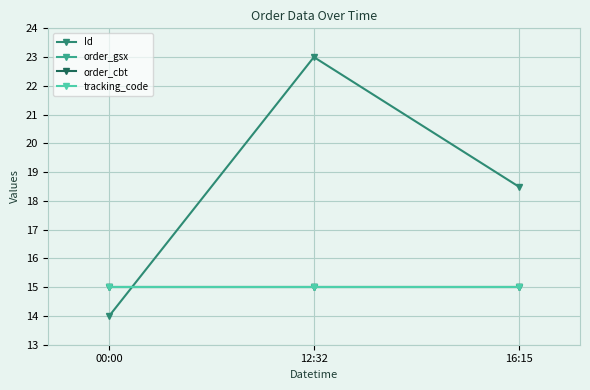

How many lines are shown in the chart?

4